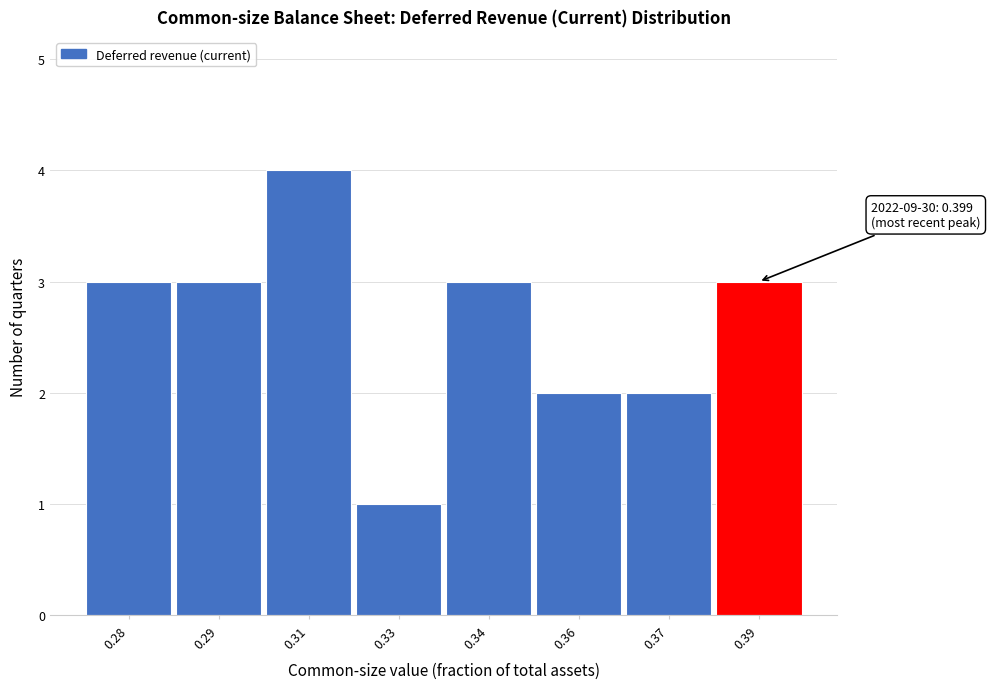

Reading left to right, extract all data points from this chart.

0.28=3	0.29=3	0.31=4	0.33=1	0.34=3	0.36=2	0.37=2	0.39=3